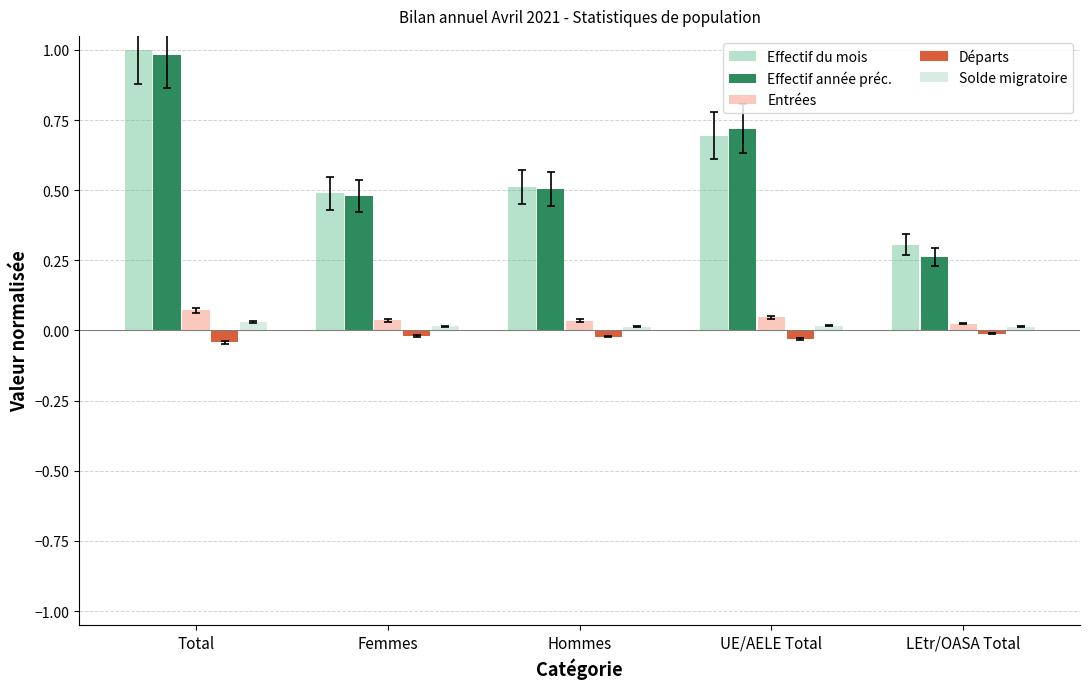

Which label corresponds to the largest value in the chart?

Total